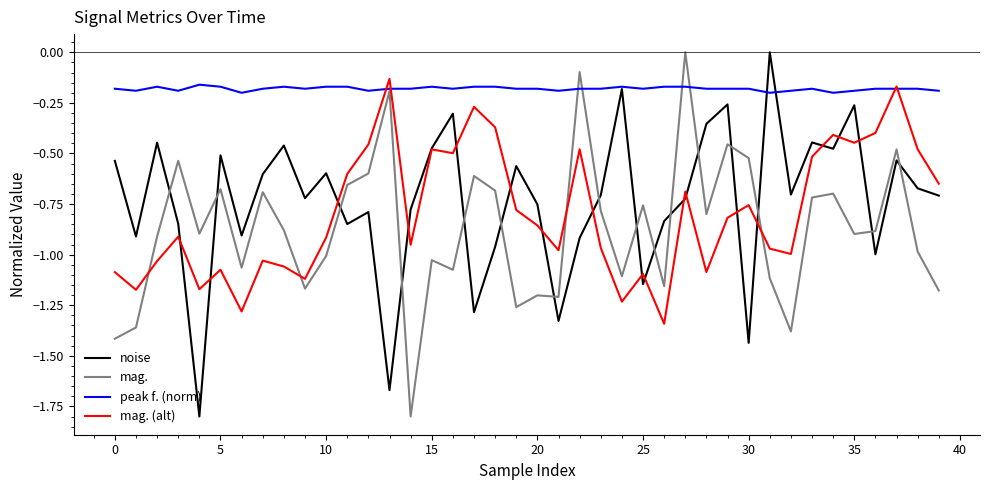

What is the minimum value shown in the chart?

-1.8